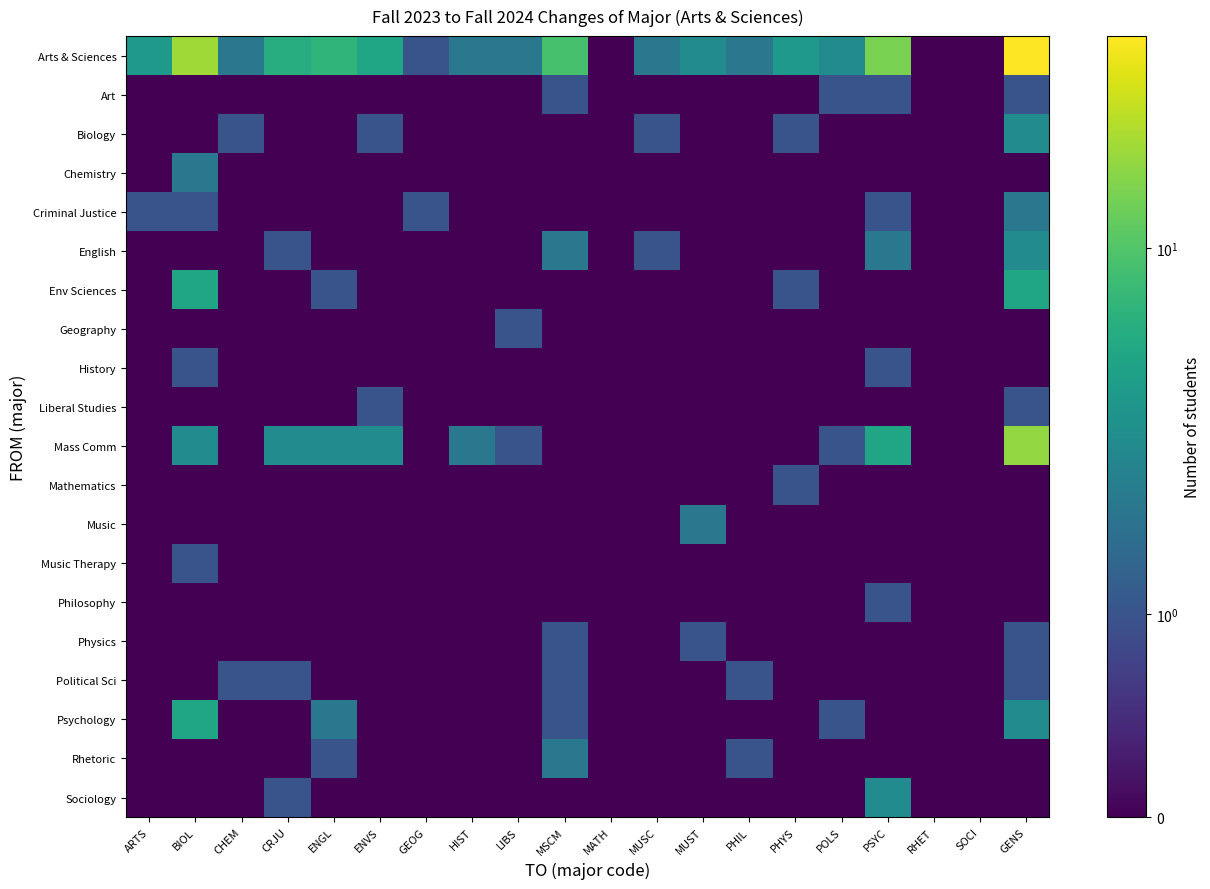

Which series has the widest spread of values?

Arts & Sciences